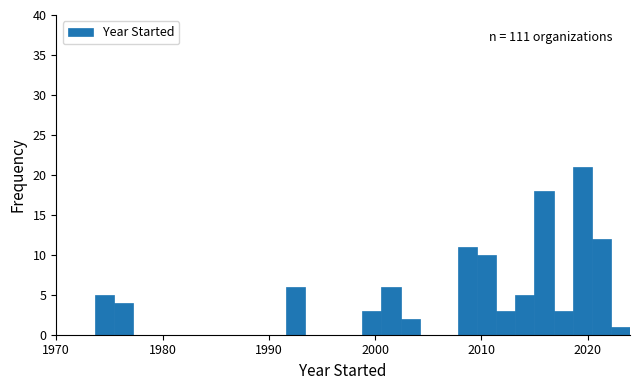

Read against the x-axis, roughly where is the centre of the tallest bar?

2020